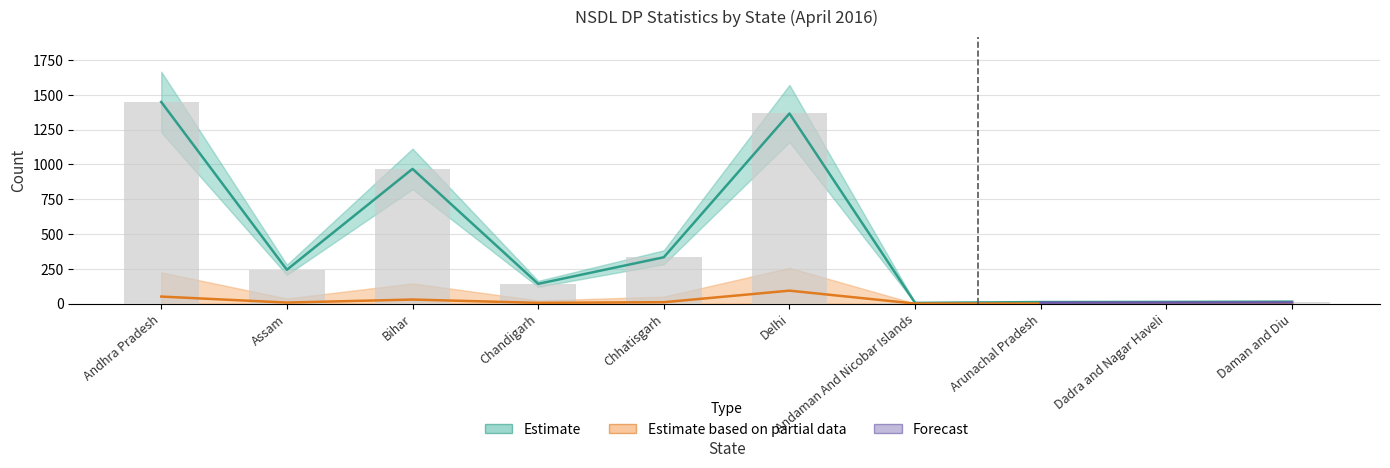

Count the number of categories in the chart.

10